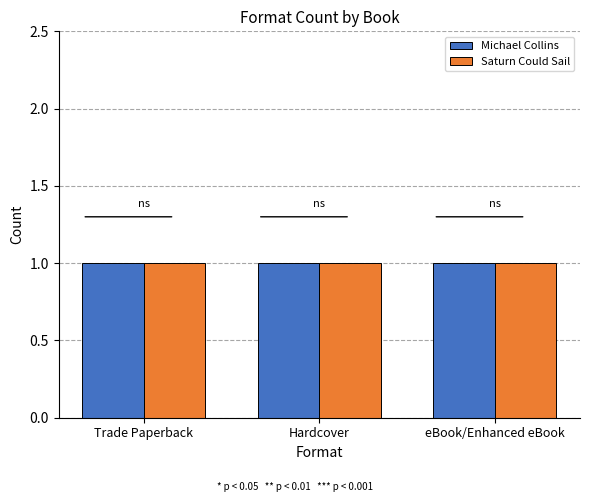

Between eBook/Enhanced eBook and Hardcover, which is larger?

eBook/Enhanced eBook